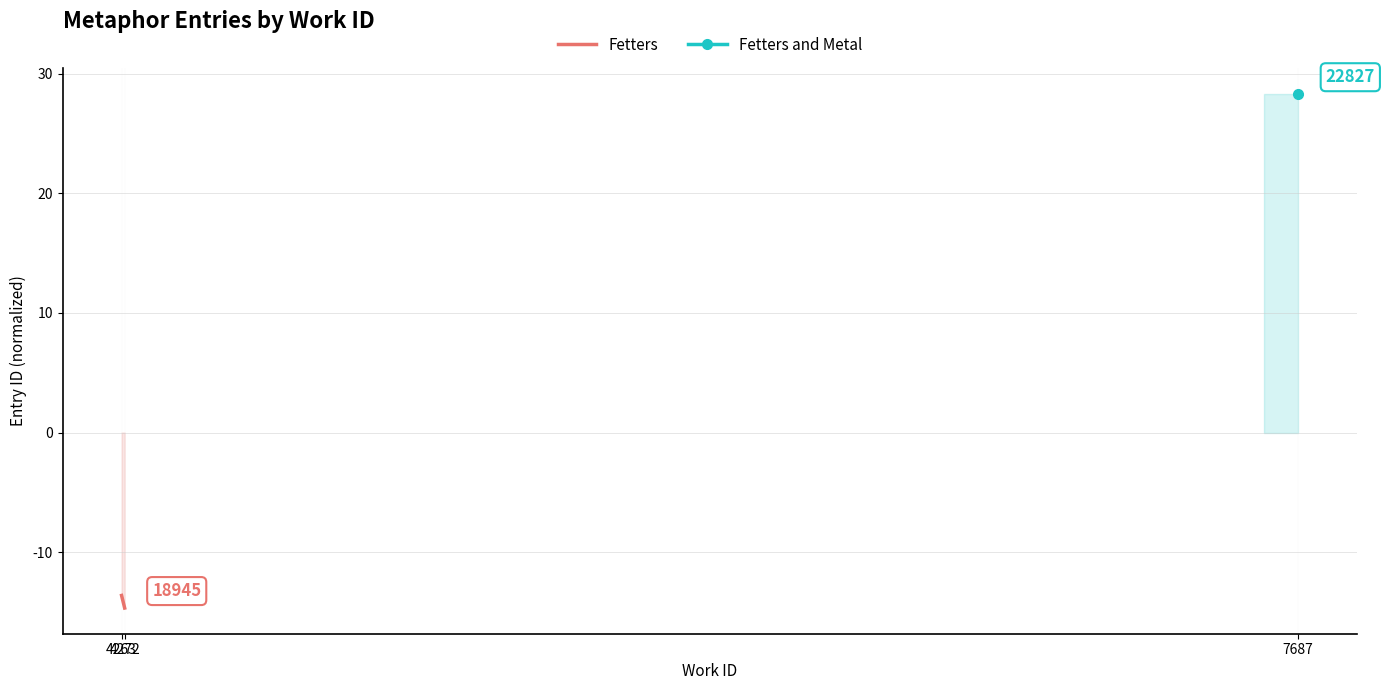

What is the value of the 2nd point from the left?

-14.7